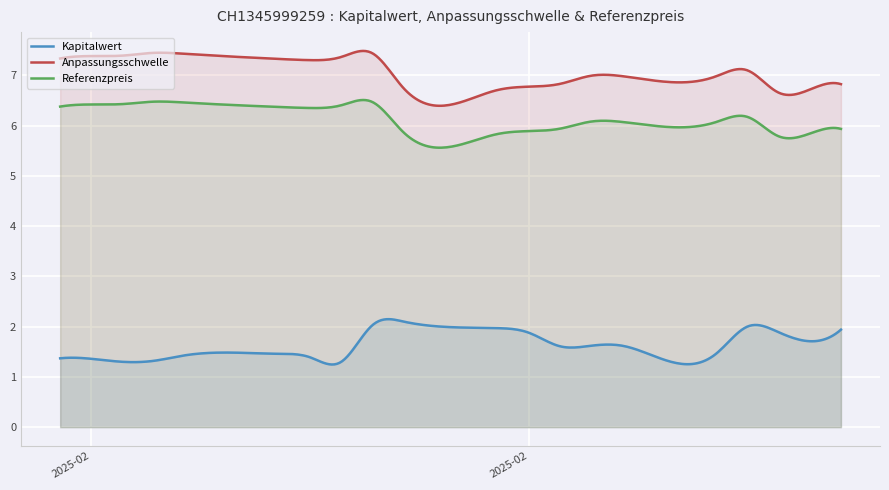

True or false: Kapitalwert and Referenzpreis cross at least once.

False